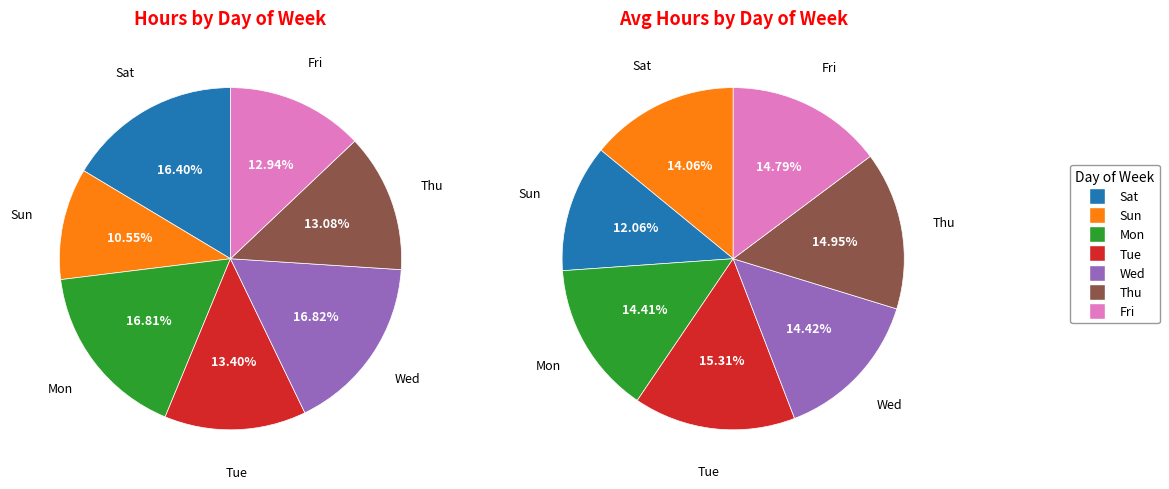

Does 16 account for over 50% of the chart?

No